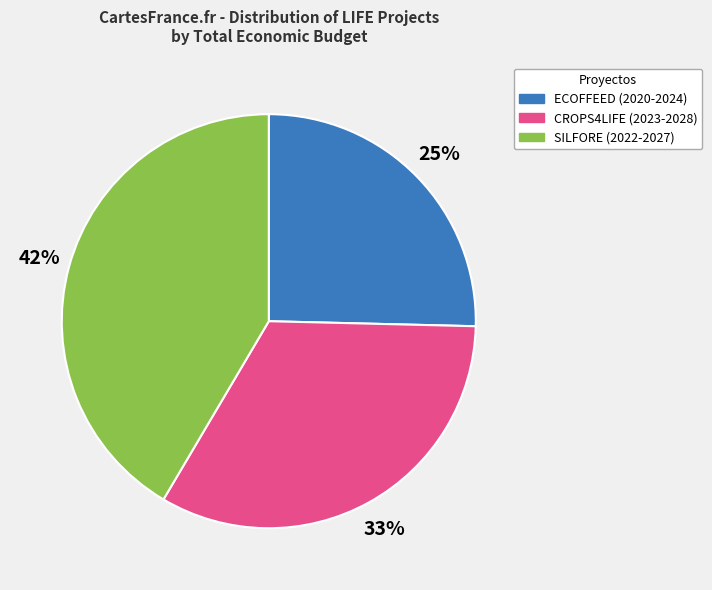

What percentage is the CROPS4LIFE (2023-2028) slice, to the nearest percent?

33%